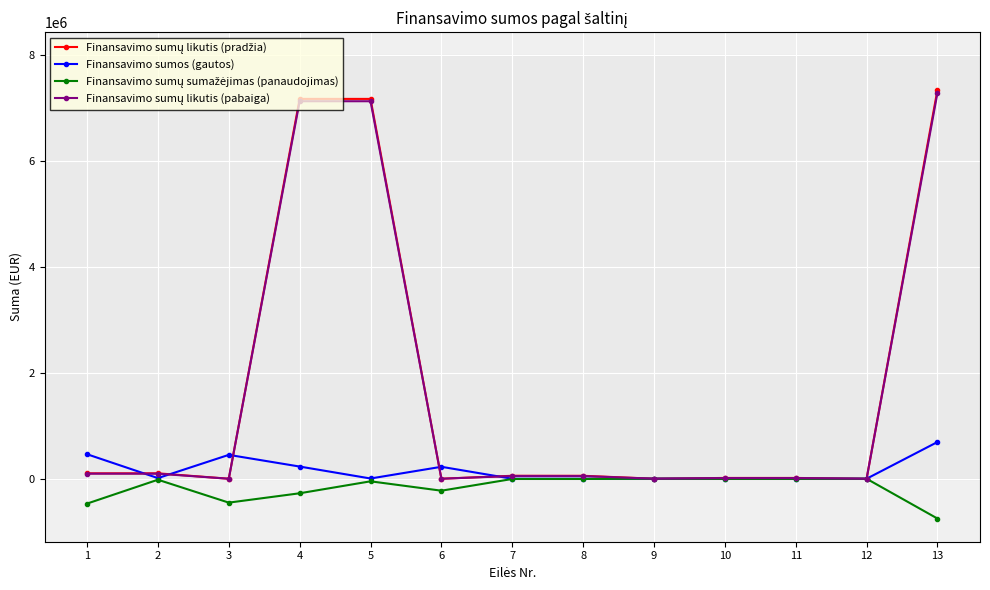

Is it true that Finansavimo sumos (gautos) equals 451119.8 at 3?

True